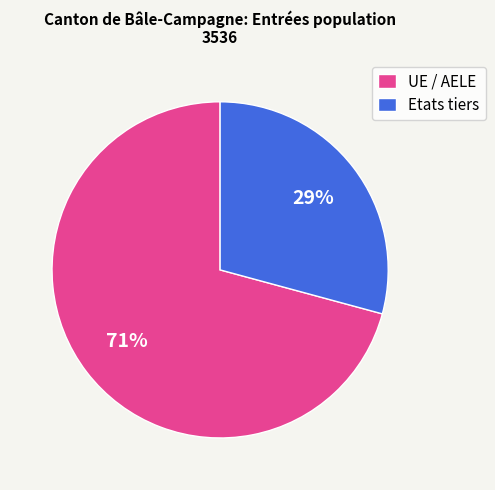

Is the sum of Etats tiers and UE / AELE greater than half?

Yes